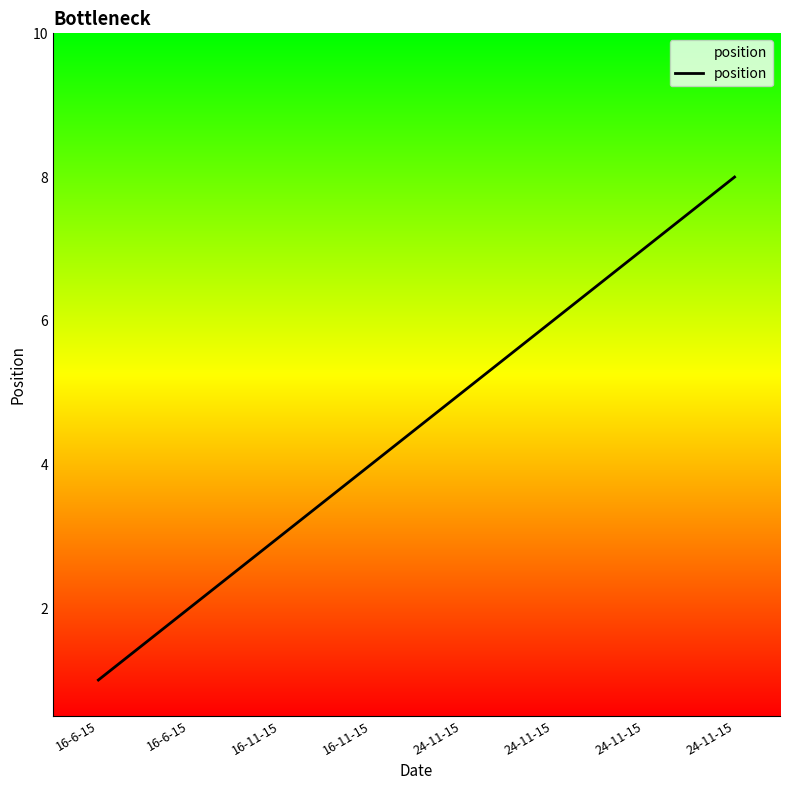

How many lines are shown in the chart?

1